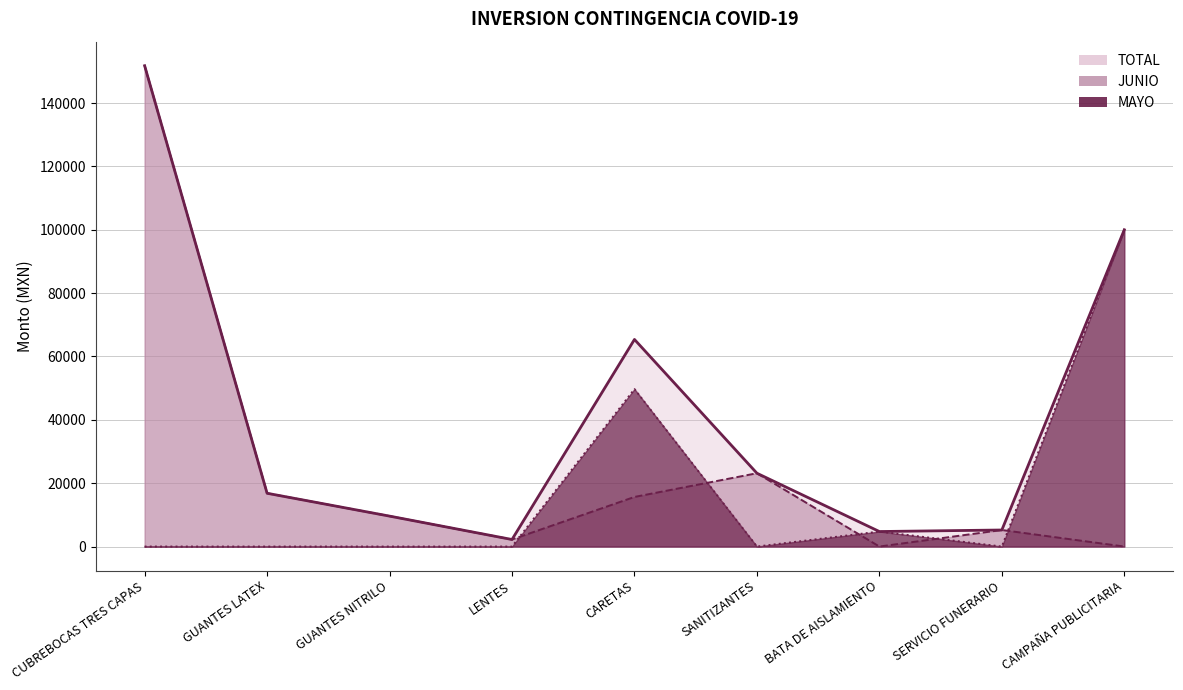

How many values in the MAYO series exceed 0?

3